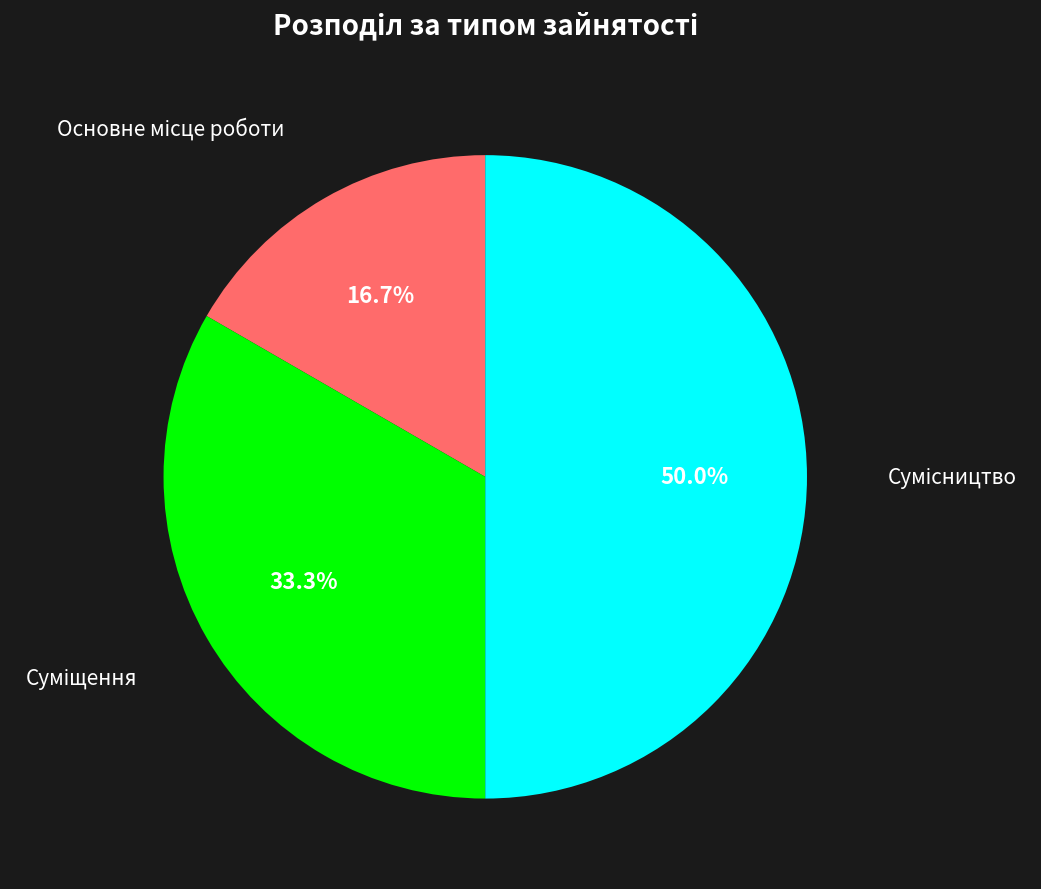

Count the number of slices in the pie.

3